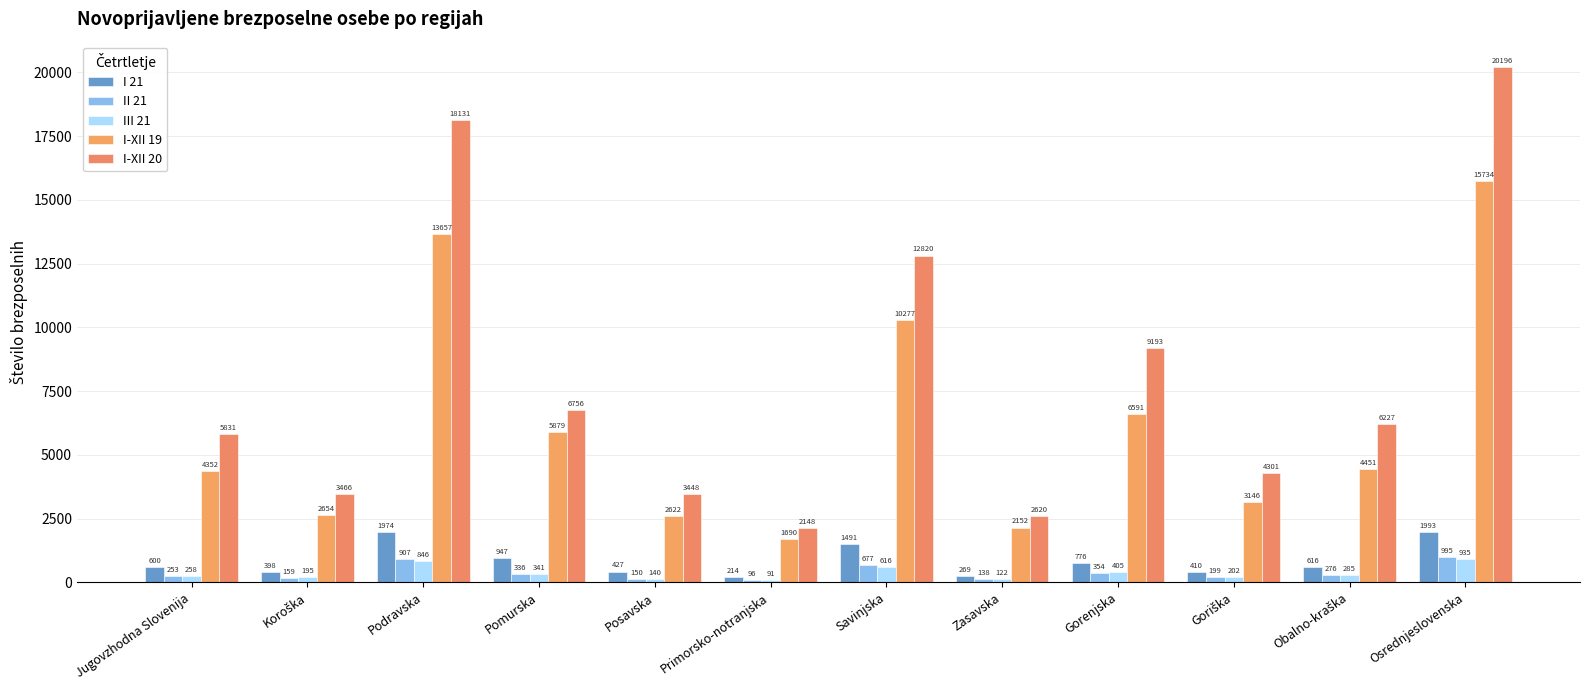

Between Jugovzhodna Slovenija and Savinjska, which series saw the biggest shift?

I-XII 20